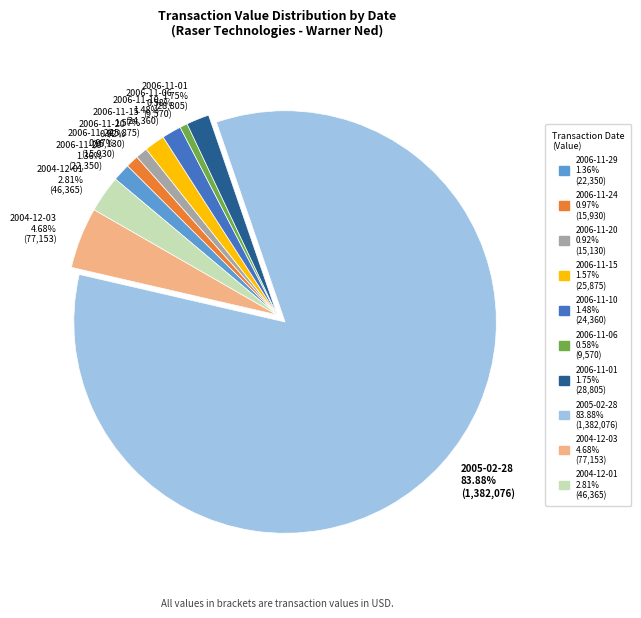

What is the largest slice in the pie chart?

2005-02-28